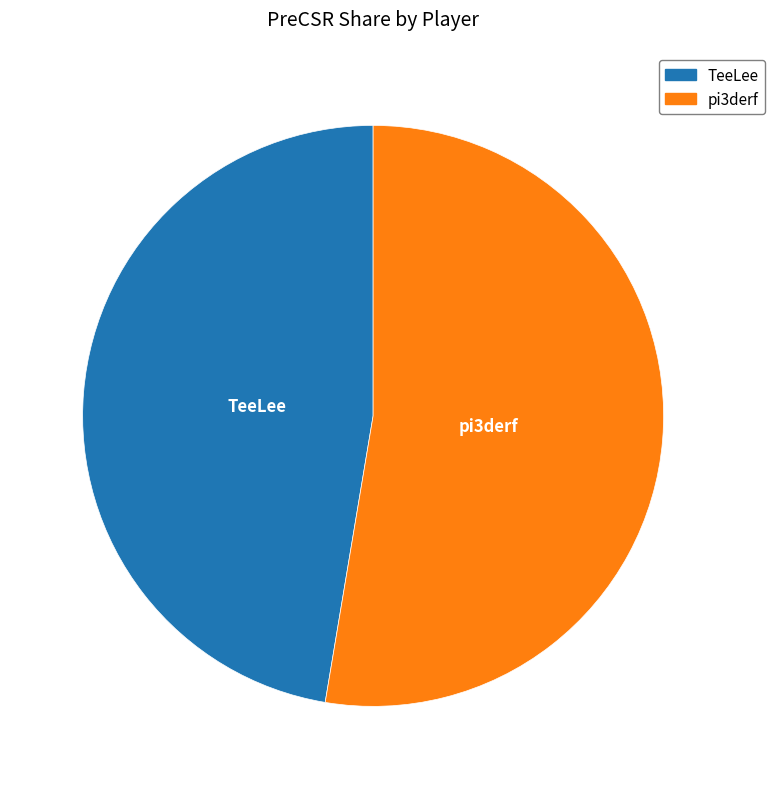

Which slice is the largest?

pi3derf